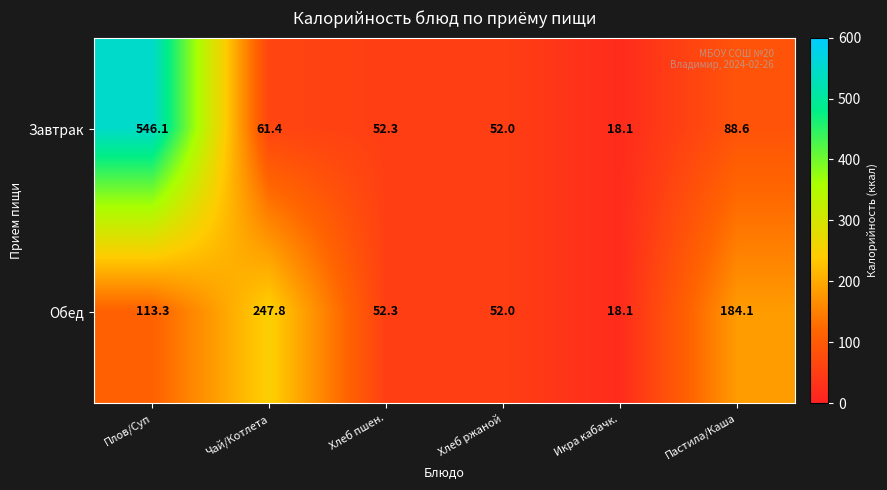

Count the number of data series in this chart.

2